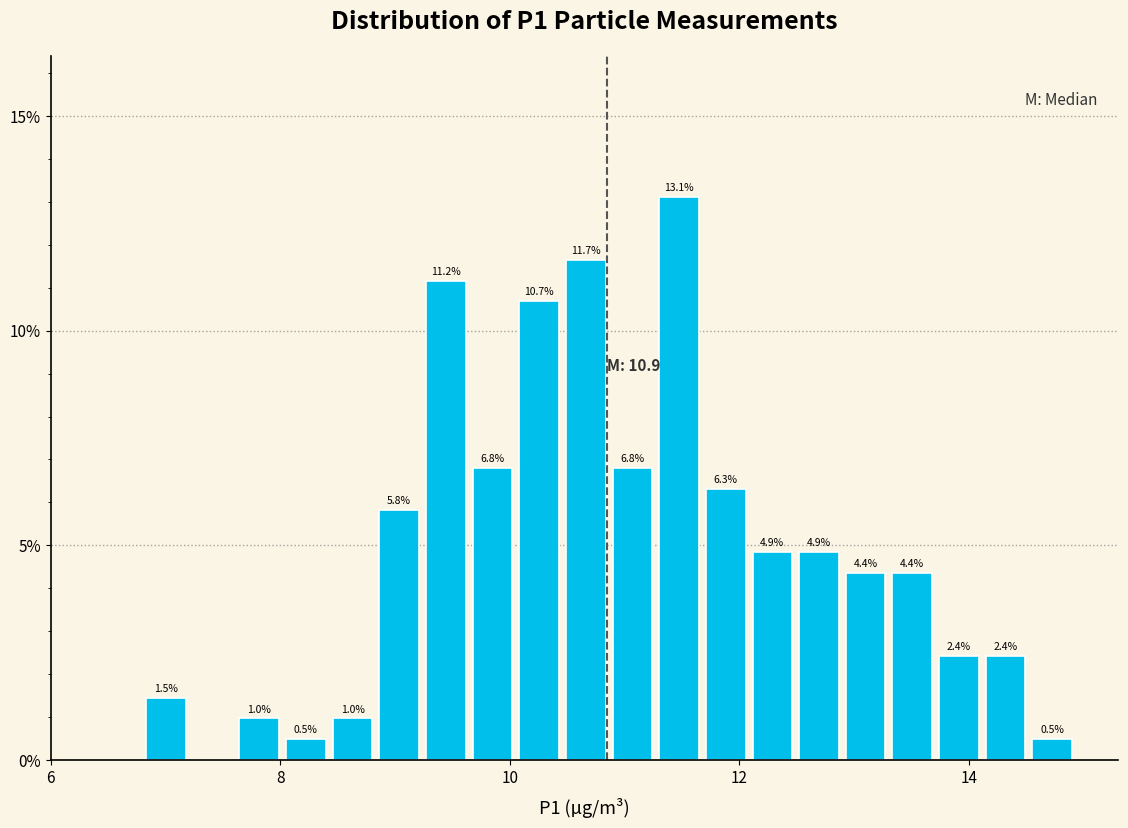

Read against the x-axis, roughly where is the centre of the tallest bar?

11.4